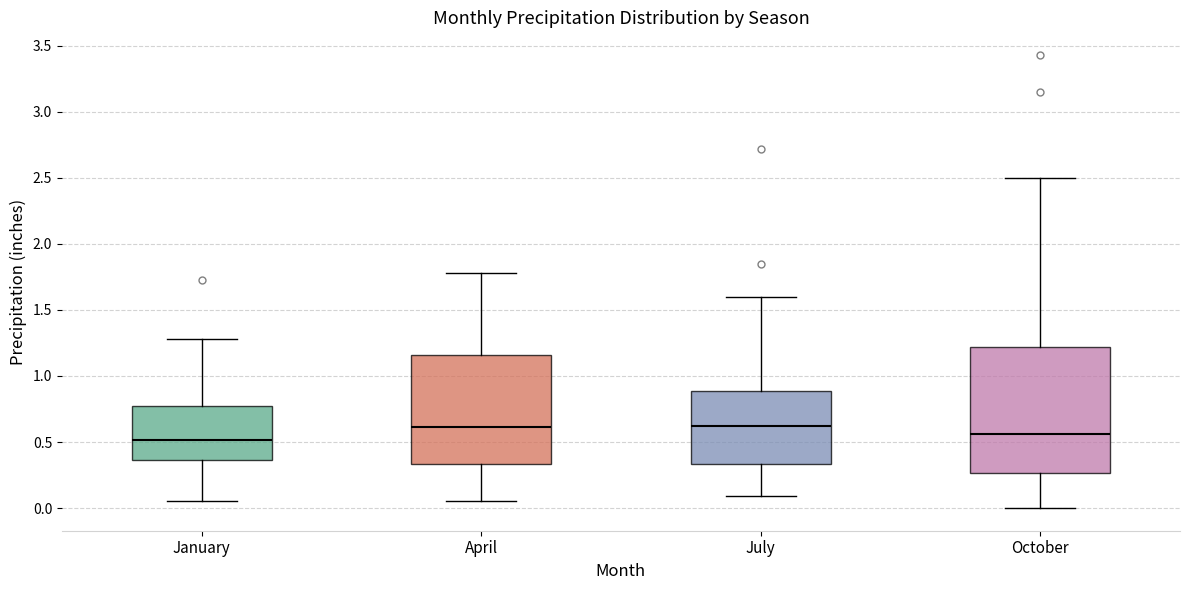

Reading left to right, read every box against the y-axis: the position of its median line, the range the box covers, and the ends of its whiskers. The values are not printed on the chart, so give them approximately, as read against the axis.

January: median 0.50, box 0.35 to 0.75, whiskers 0.05 to 1.30
April: median 0.60, box 0.35 to 1.15, whiskers 0.05 to 1.80
July: median 0.60, box 0.35 to 0.90, whiskers 0.10 to 1.60
October: median 0.55, box 0.25 to 1.20, whiskers 0.00 to 2.50